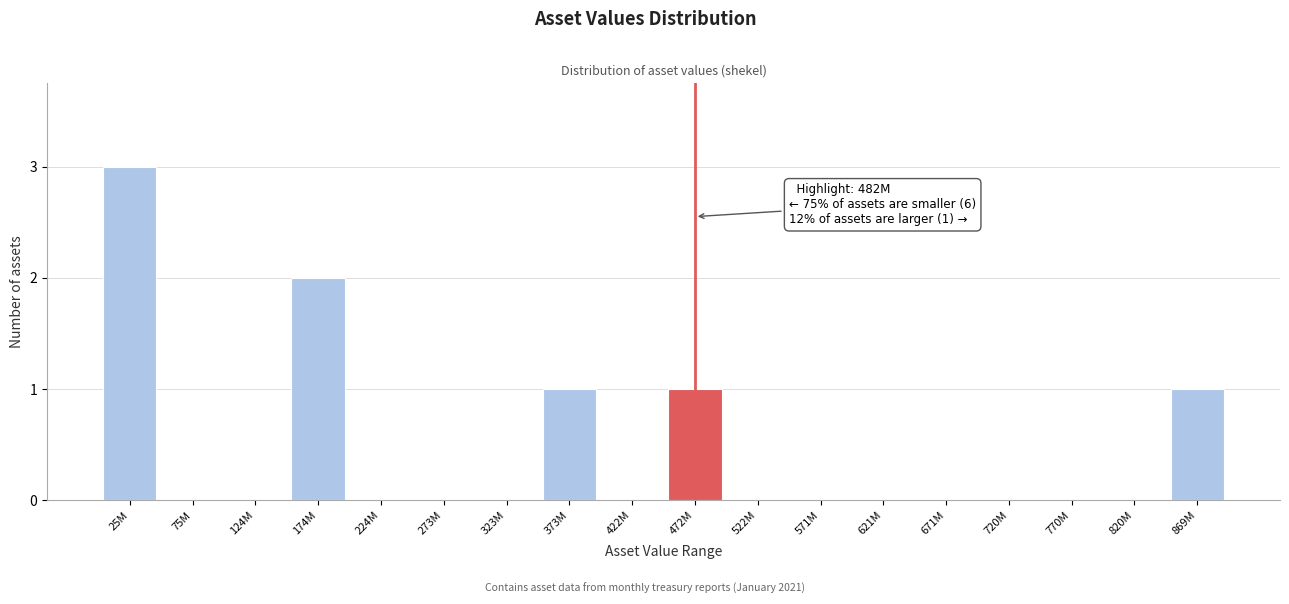

Reading left to right, what are all the values shown in this chart?

25M=3	75M=0	124M=0	174M=2	224M=0	273M=0	323M=0	373M=1	422M=0	472M=1	522M=0	571M=0	621M=0	671M=0	720M=0	770M=0	820M=0	869M=1